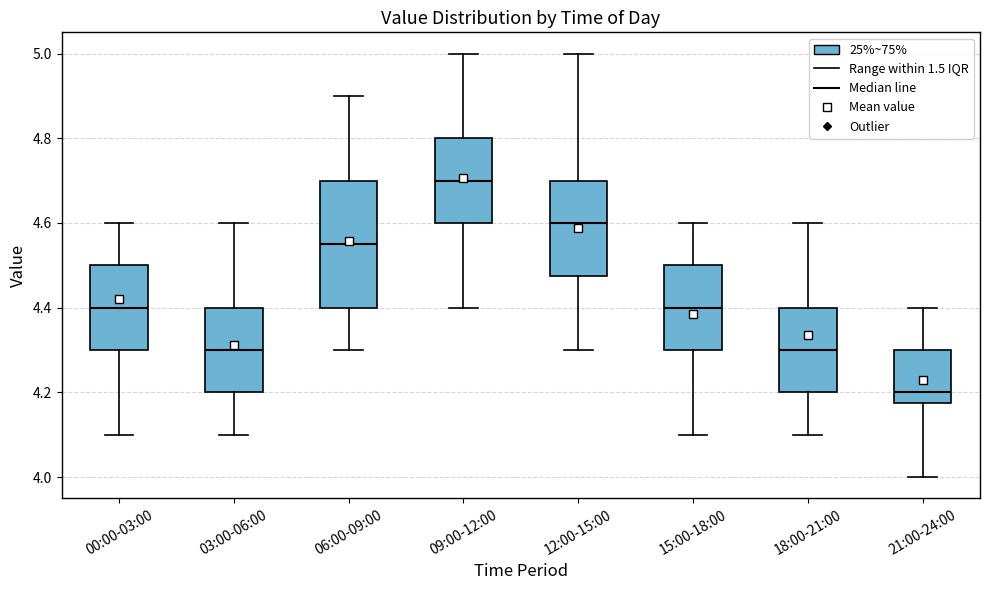

Reading left to right, transcribe this box plot: for each box, give where its median line is, the range the box spans, and where its two whiskers end, as read against the y-axis. The values are not printed on the chart, so give them approximately, as read against the axis.

00:00-03:00: median 4.40, box 4.30 to 4.50, whiskers 4.10 to 4.60
03:00-06:00: median 4.30, box 4.20 to 4.40, whiskers 4.10 to 4.60
06:00-09:00: median 4.56, box 4.40 to 4.70, whiskers 4.30 to 4.90
09:00-12:00: median 4.70, box 4.60 to 4.80, whiskers 4.40 to 5.00
12:00-15:00: median 4.60, box 4.48 to 4.70, whiskers 4.30 to 5.00
15:00-18:00: median 4.40, box 4.30 to 4.50, whiskers 4.10 to 4.60
18:00-21:00: median 4.30, box 4.20 to 4.40, whiskers 4.10 to 4.60
21:00-24:00: median 4.20, box 4.18 to 4.30, whiskers 4.00 to 4.40